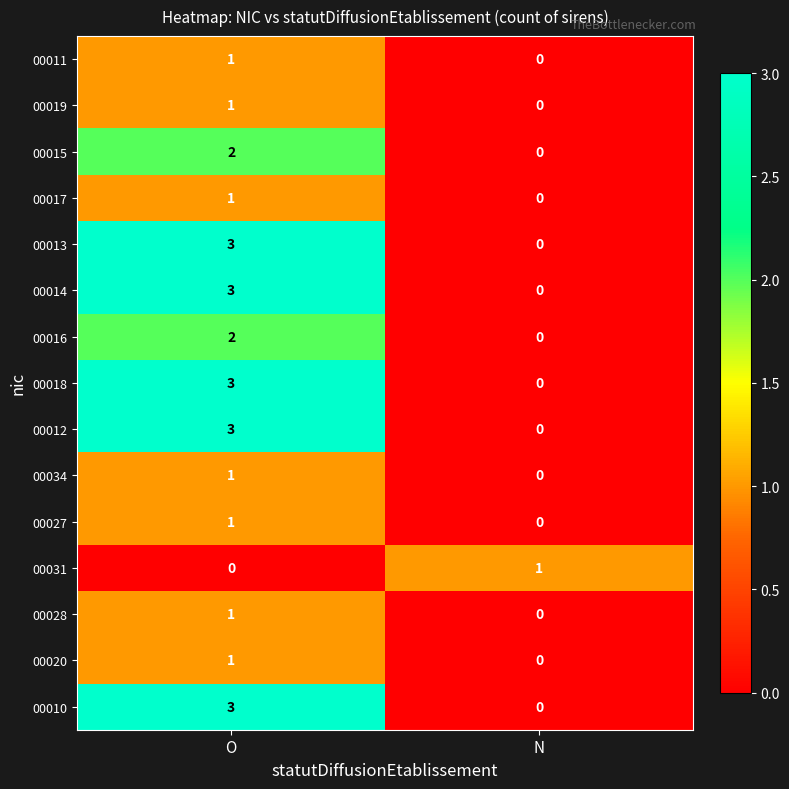

Is it true that 00034 equals 0 at N?

True